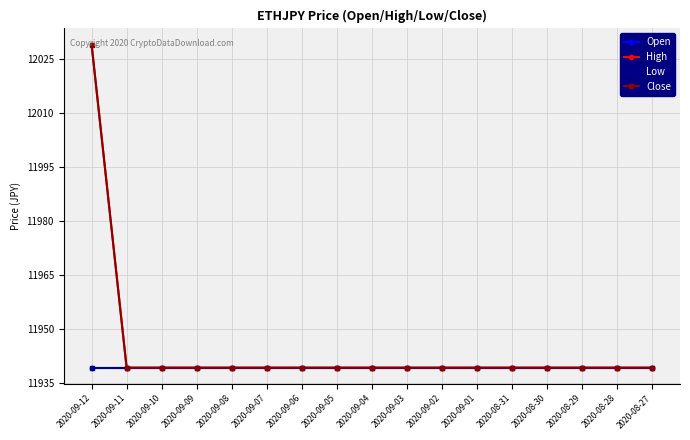

What is the value of the Close point at the 14th from the left?

11939.2